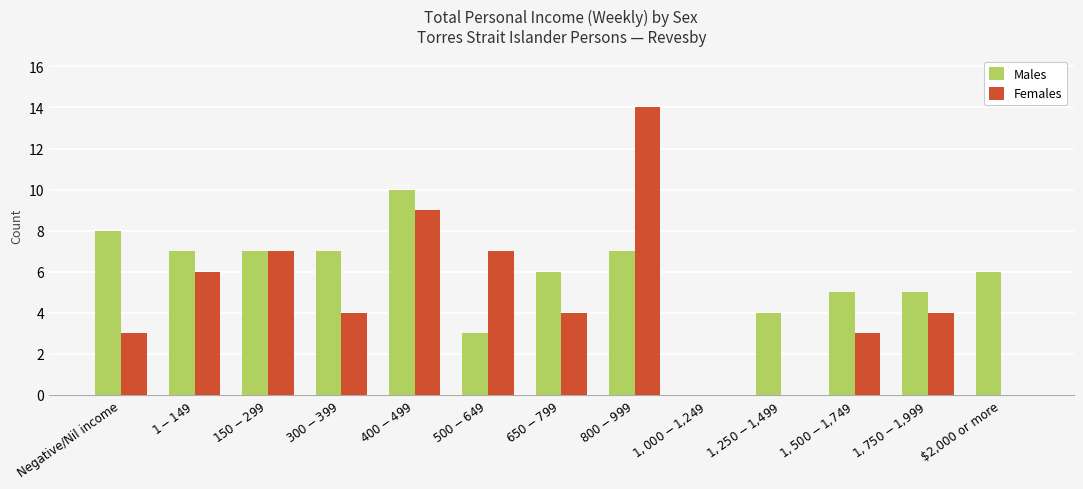

At which category does the chart reach its peak across all series?

$800-$999